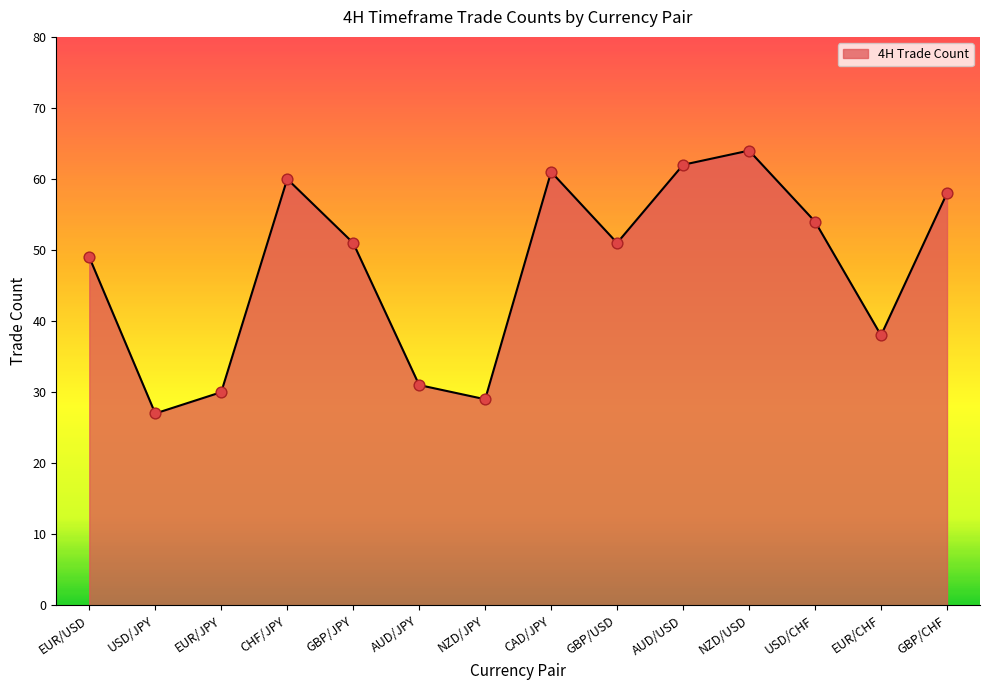

Which has a higher value, GBP/JPY or AUD/USD?

AUD/USD